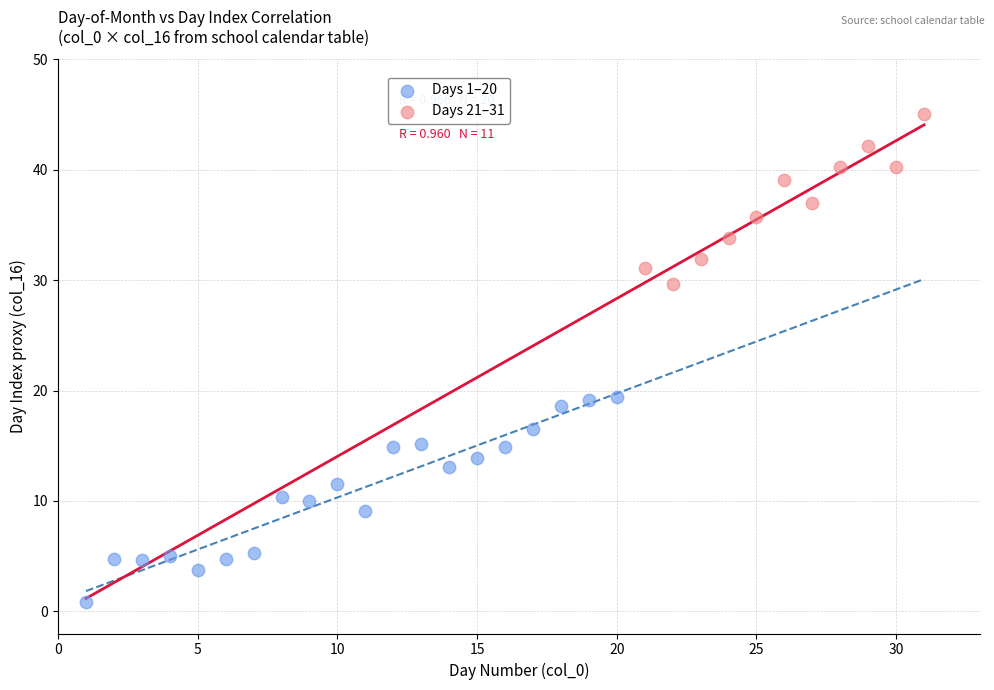

Which series contains the highest Y value?

Days 21–31